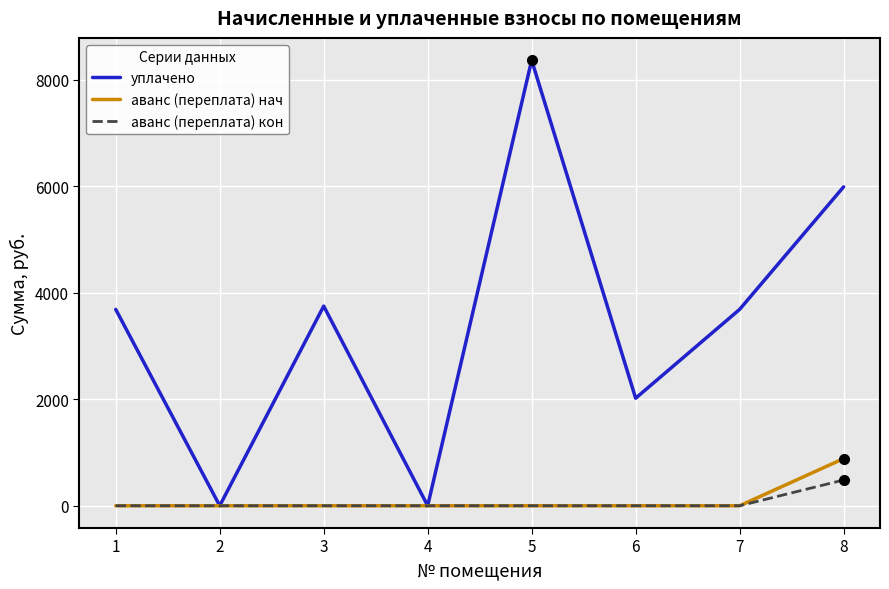

The value of уплачено at 7 is 5919.9. True or false?

False